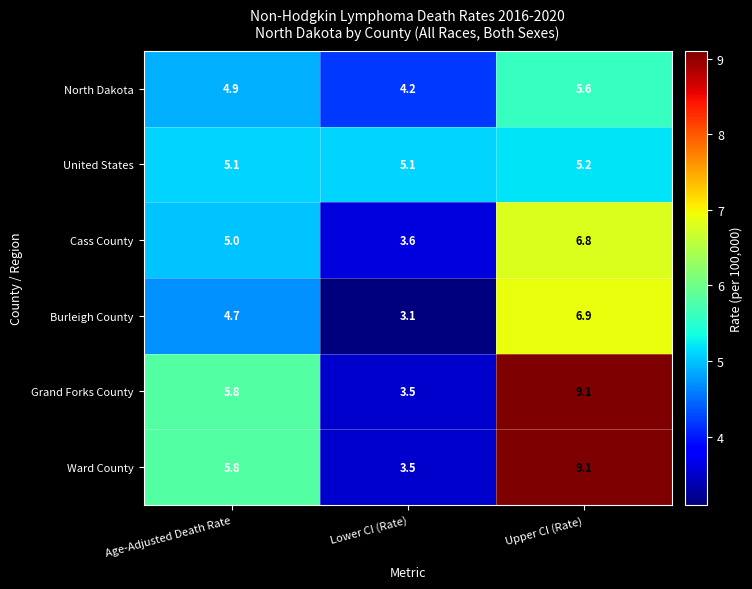

True or false: North Dakota has a value of 7.1 at Age-Adjusted Death Rate.

False